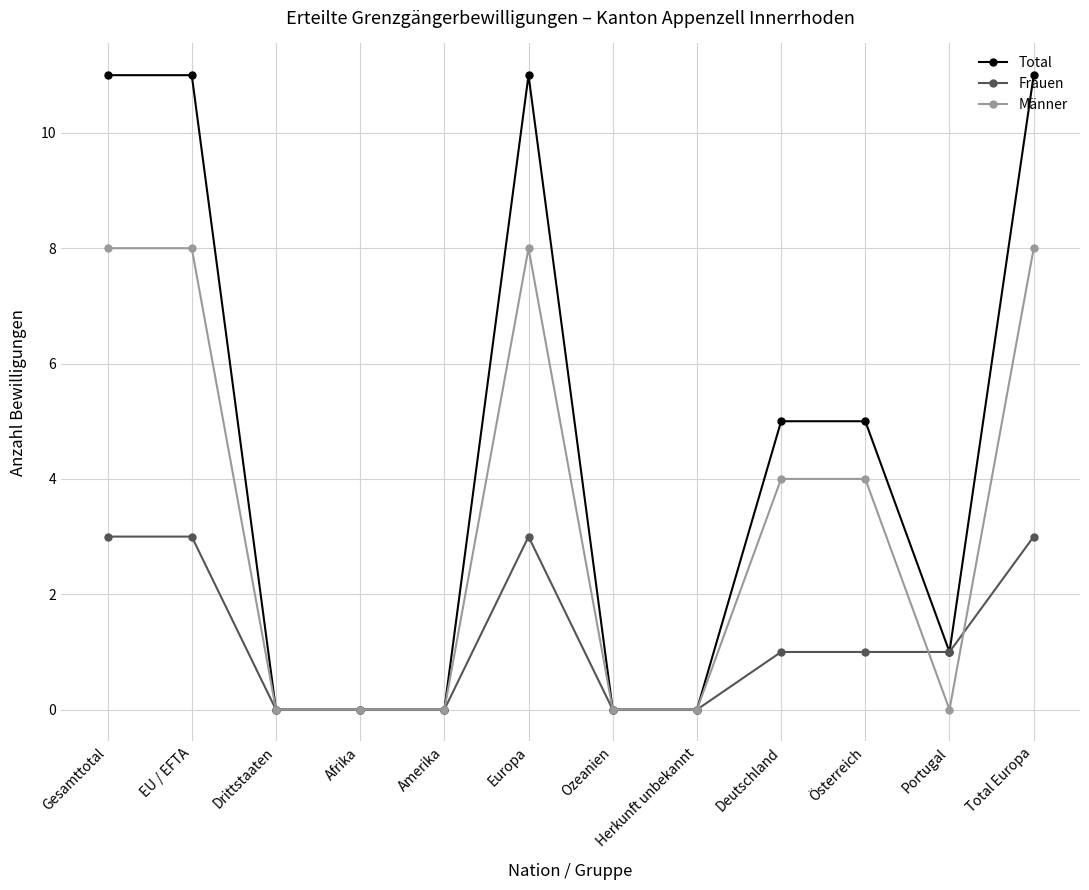

At which label does Männer first exceed 4?

Gesamttotal